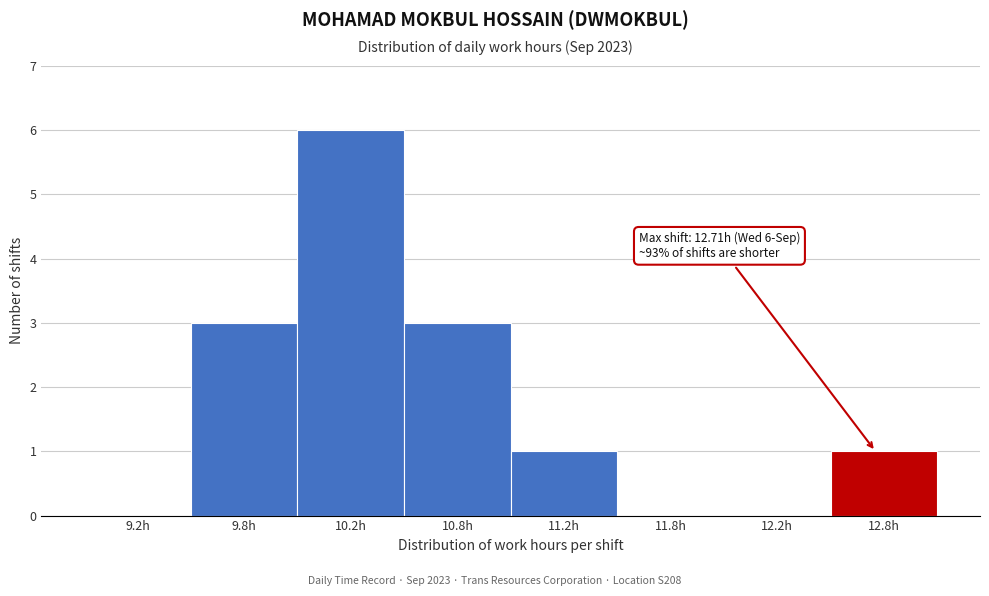

Reading right to left, extract all data points from this chart.

12.8h=1	12.2h=0	11.8h=0	11.2h=1	10.8h=3	10.2h=6	9.8h=3	9.2h=0